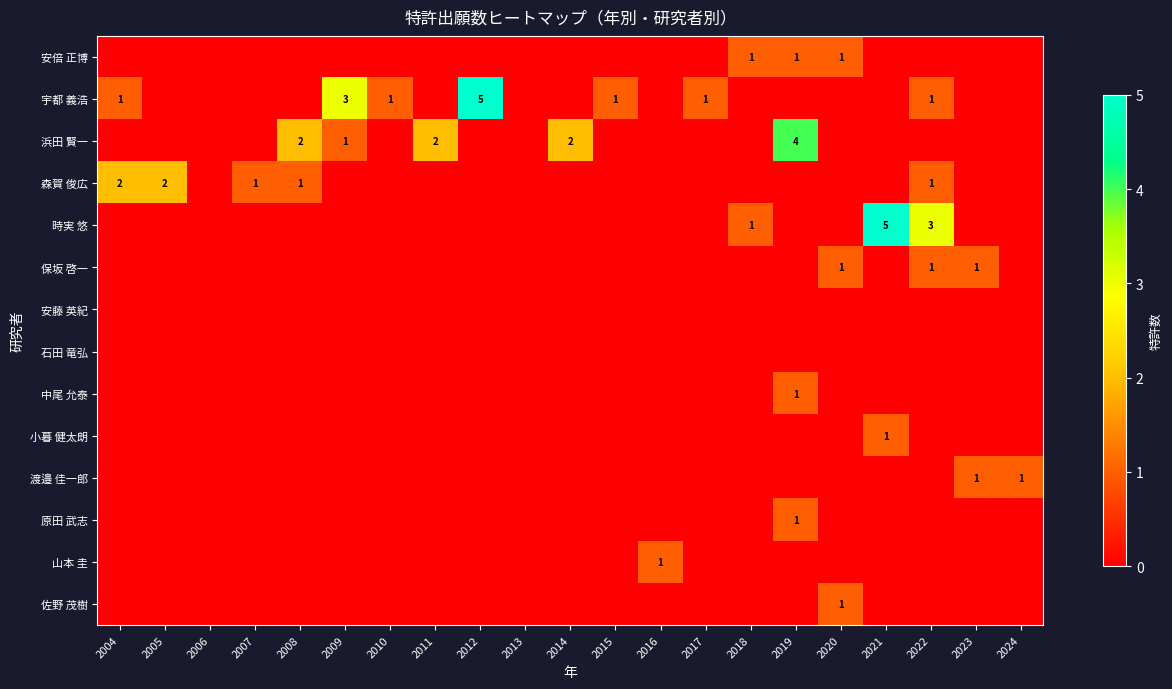

At how many categories does at least one series exceed 0?

19